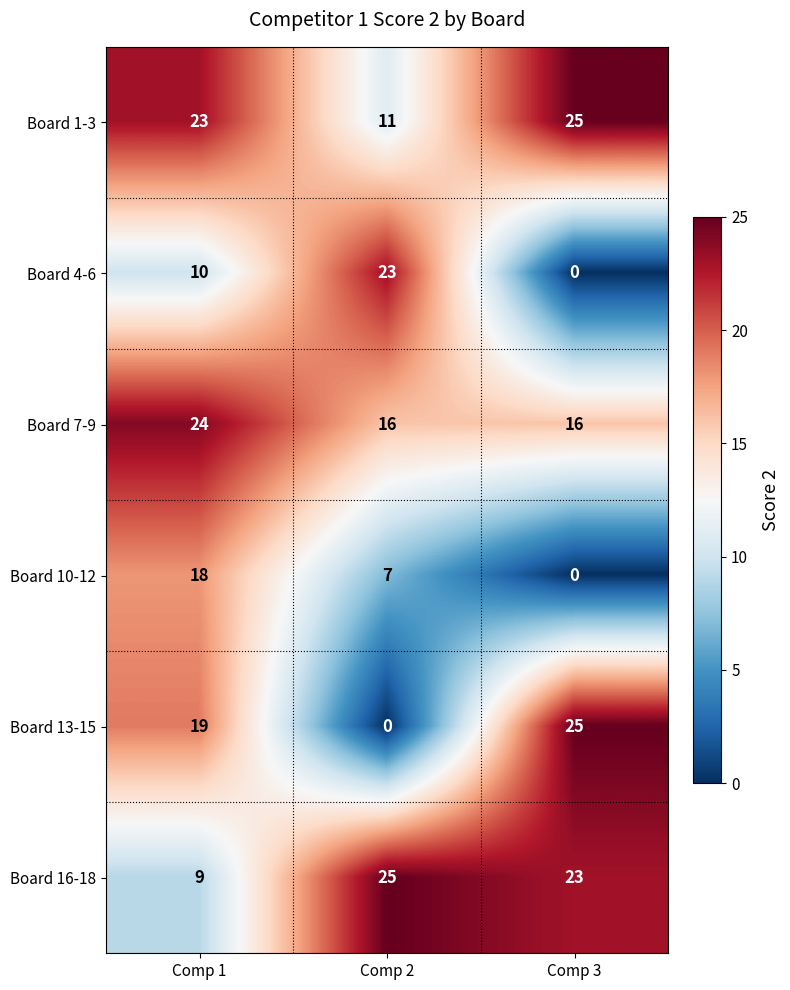

Count the Board 13-15 values in the range 0 to 25.

3